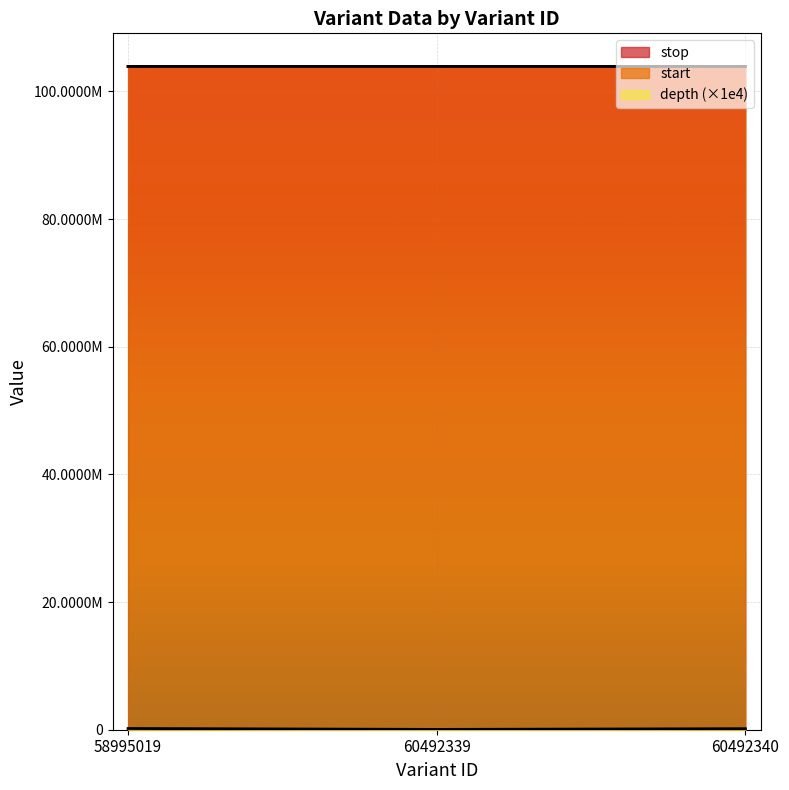

At 58995019, list the series in order from smallest to largest.

depth, start, stop